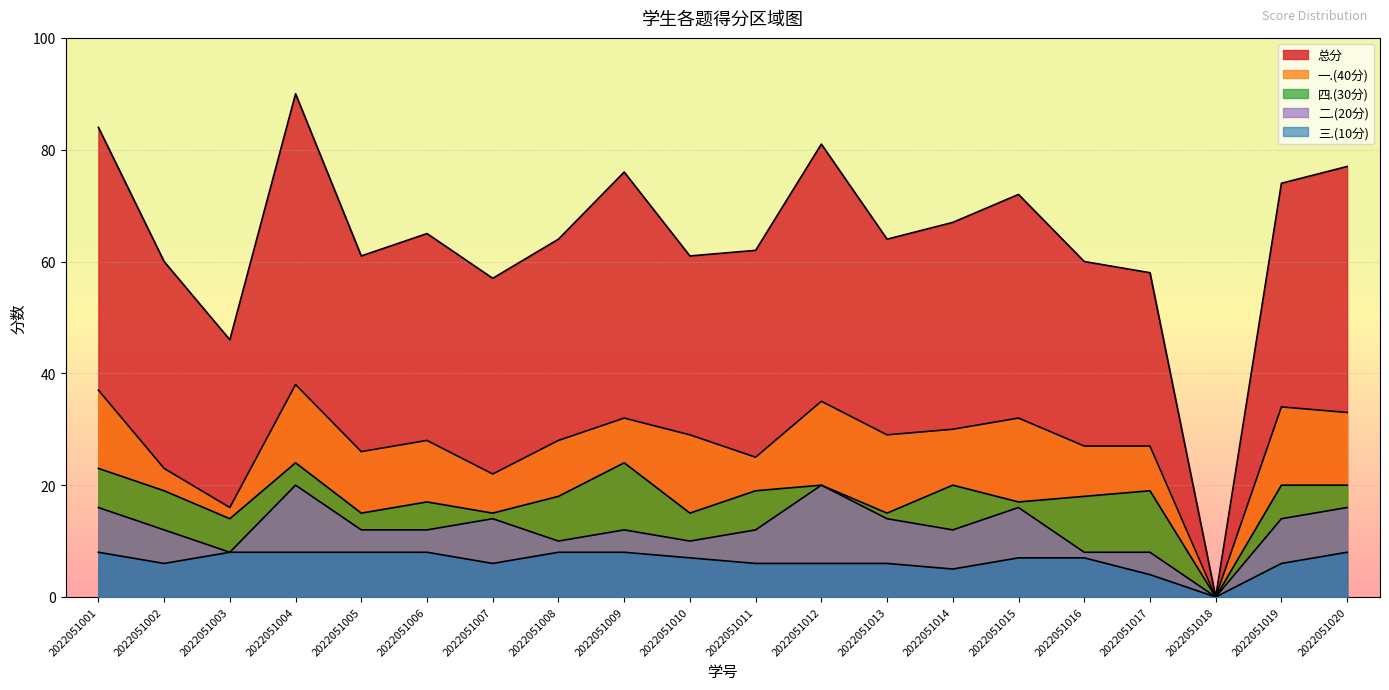

Reading left to right, transcribe all the data shown in this chart.

总分: 84	60	46	90	61	65	57	64	76	61	62	81	64	67	72	60	58	0	74	77
一.(40分): 37	23	16	38	26	28	22	28	32	29	25	35	29	30	32	27	27	0	34	33
四.(30分): 23	19	14	24	15	17	15	18	24	15	19	20	15	20	17	18	19	0	20	20
二.(20分): 16	12	8	20	12	12	14	10	12	10	12	20	14	12	16	8	8	0	14	16
三.(10分): 8	6	8	8	8	8	6	8	8	7	6	6	6	5	7	7	4	0	6	8